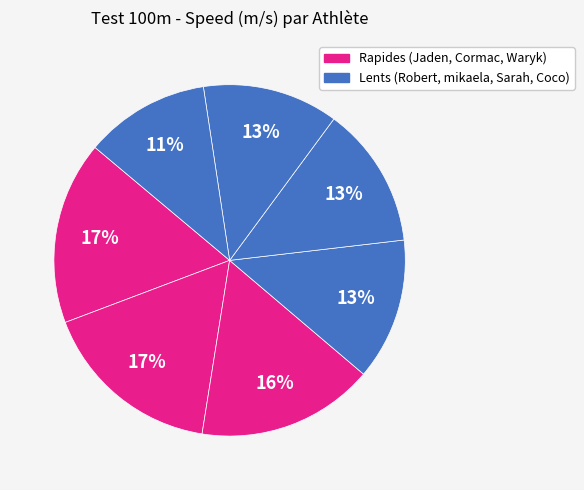

How many segments does this pie chart have?

7